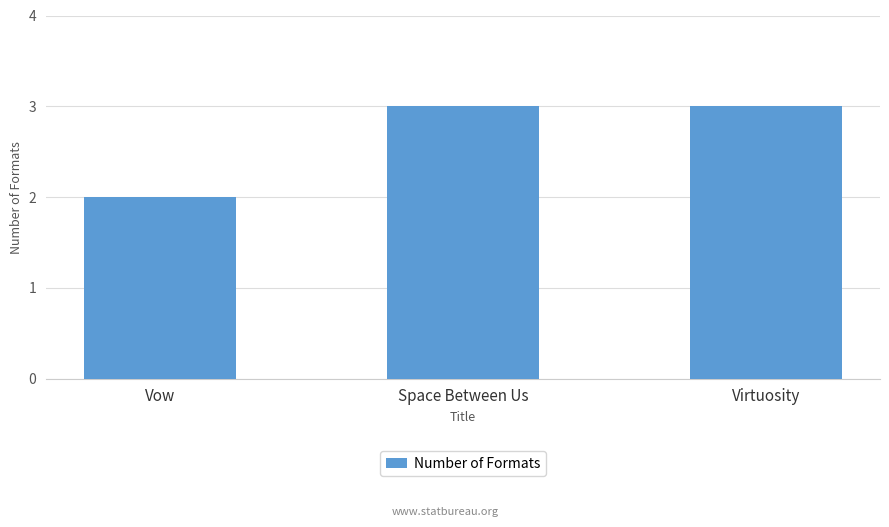

Reading right to left, transcribe all the data shown in this chart.

Virtuosity=3	Space Between Us=3	Vow=2